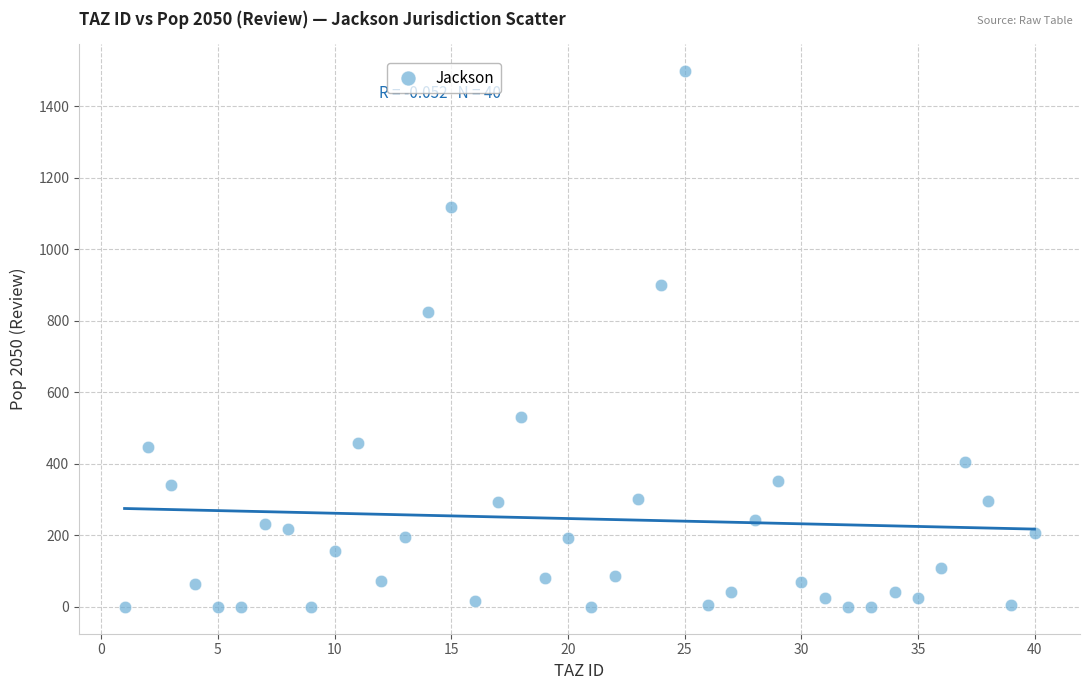

What is the range of Y values (max minus min)?

1499